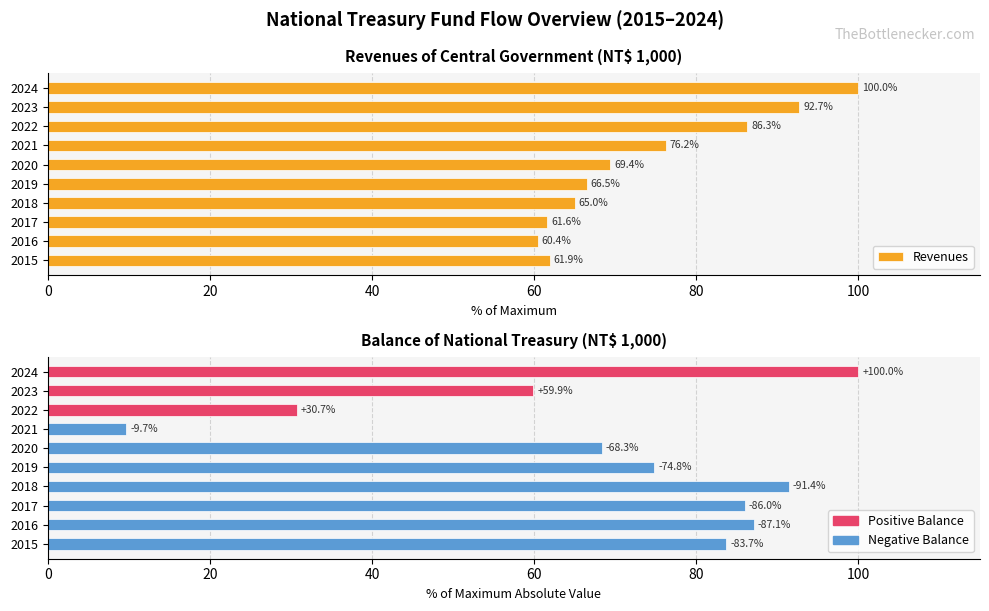

What is the maximum value for Revenues?

100.0